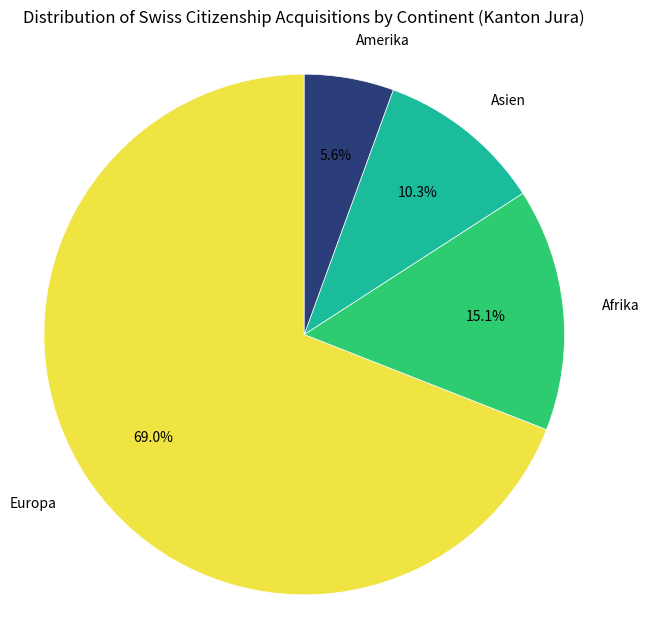

How many segments does this pie chart have?

4